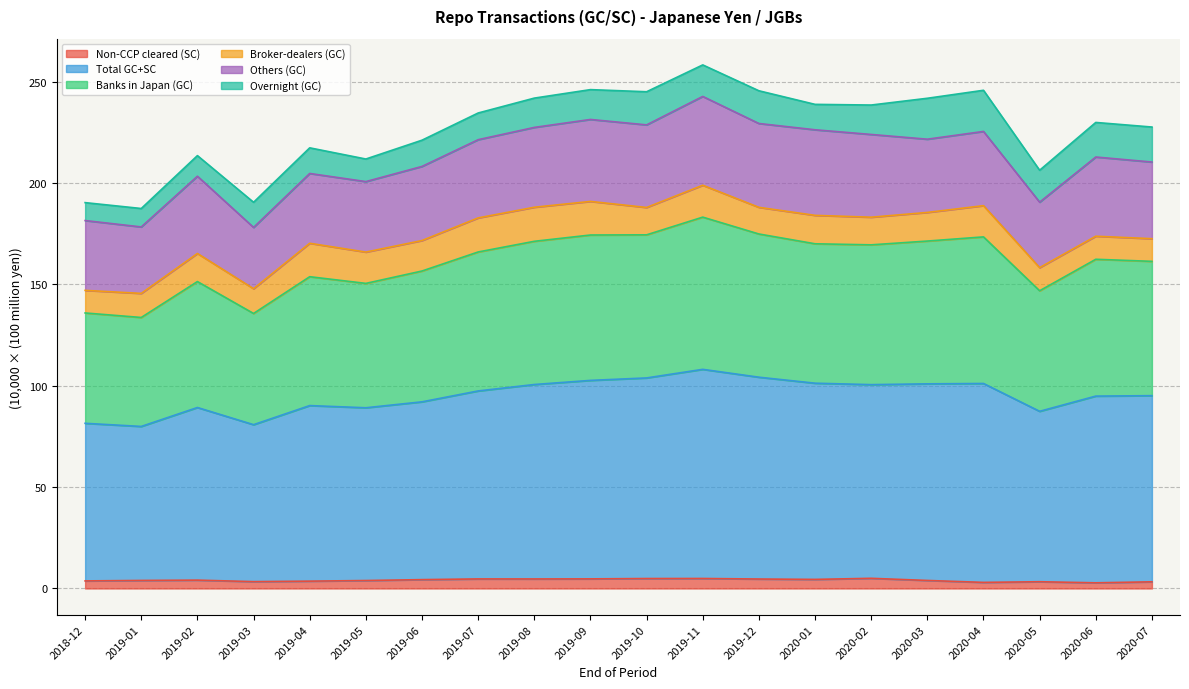

Is the value of Banks in Japan (GC) at 2019-01 greater than the value of Non-CCP cleared (SC) at 2019-06?

Yes